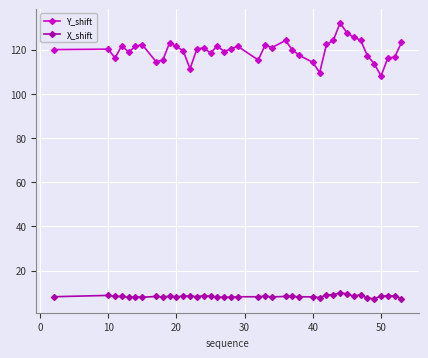

Rank the series by their maximum value, from highest to lowest.

Y_shift, X_shift